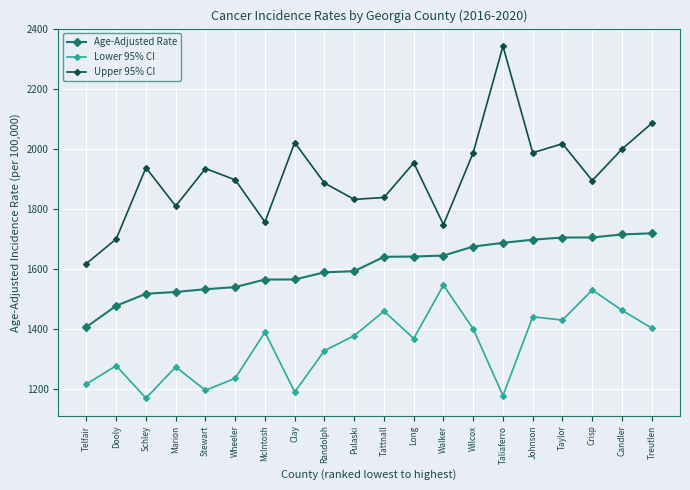

What is the difference between the maximum and minimum values in the Upper 95% CI series?

724.6